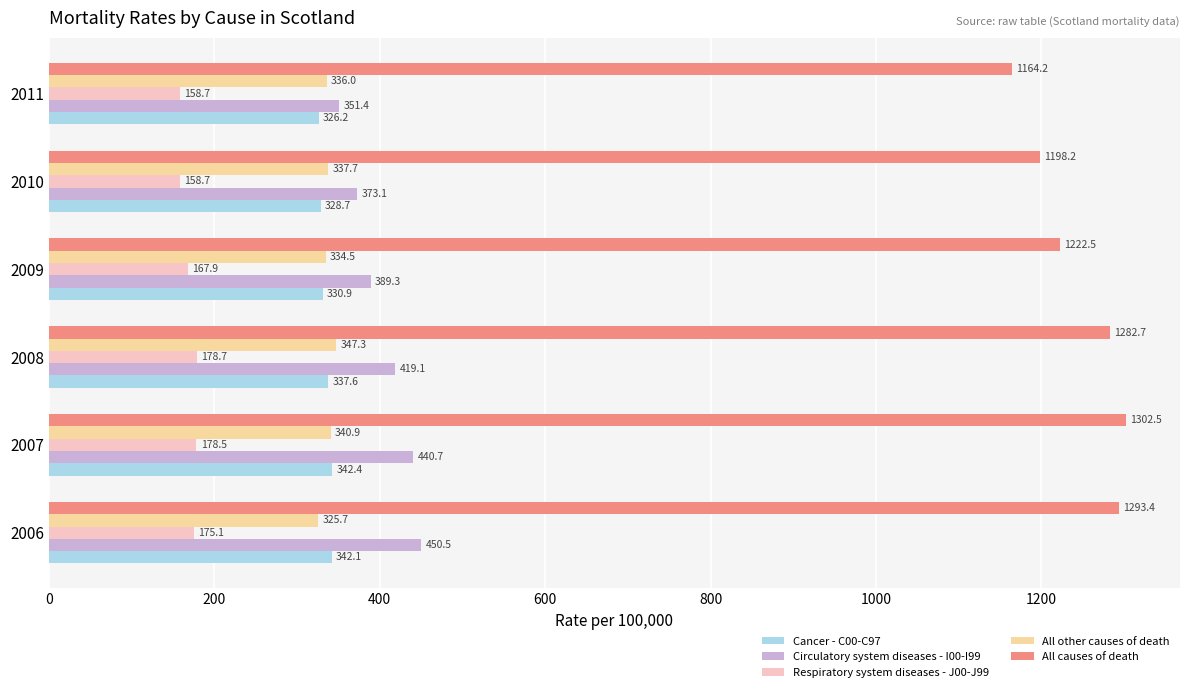

How many data points in All causes of death are less than 1282?

3